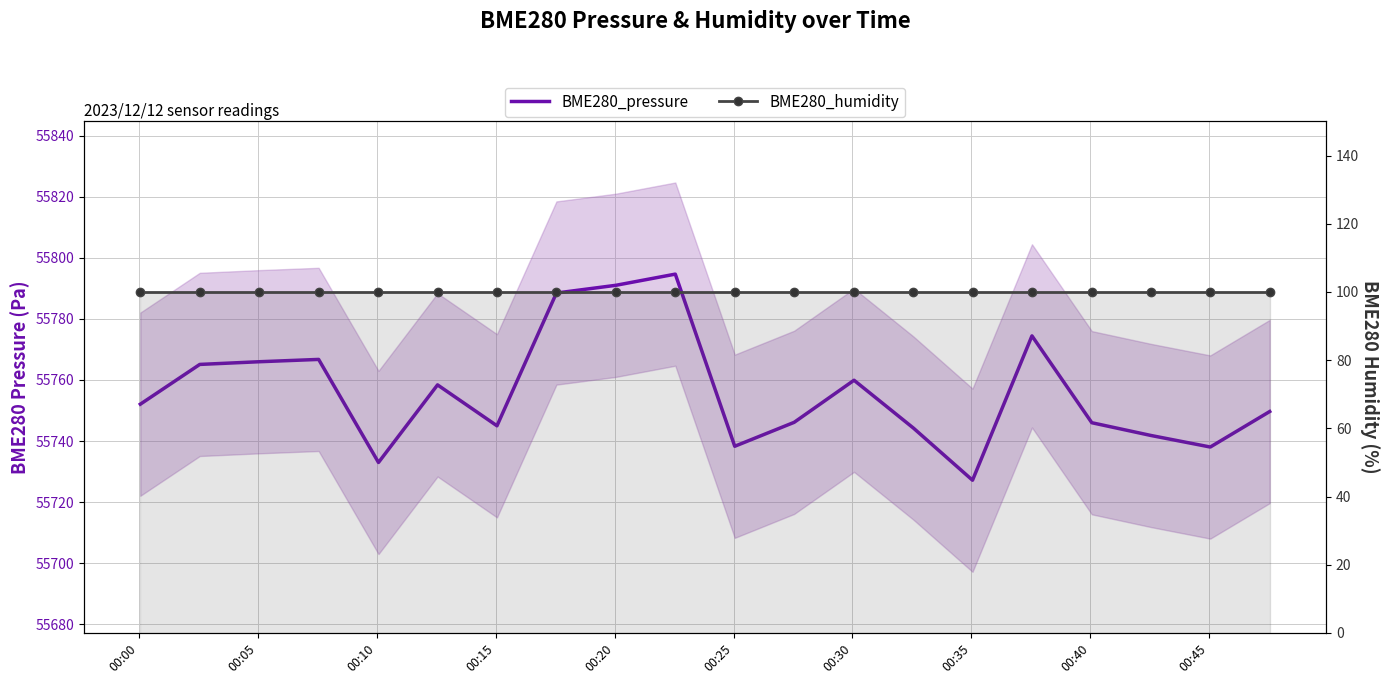

What is the average value of the BME280_humidity series?

100.0